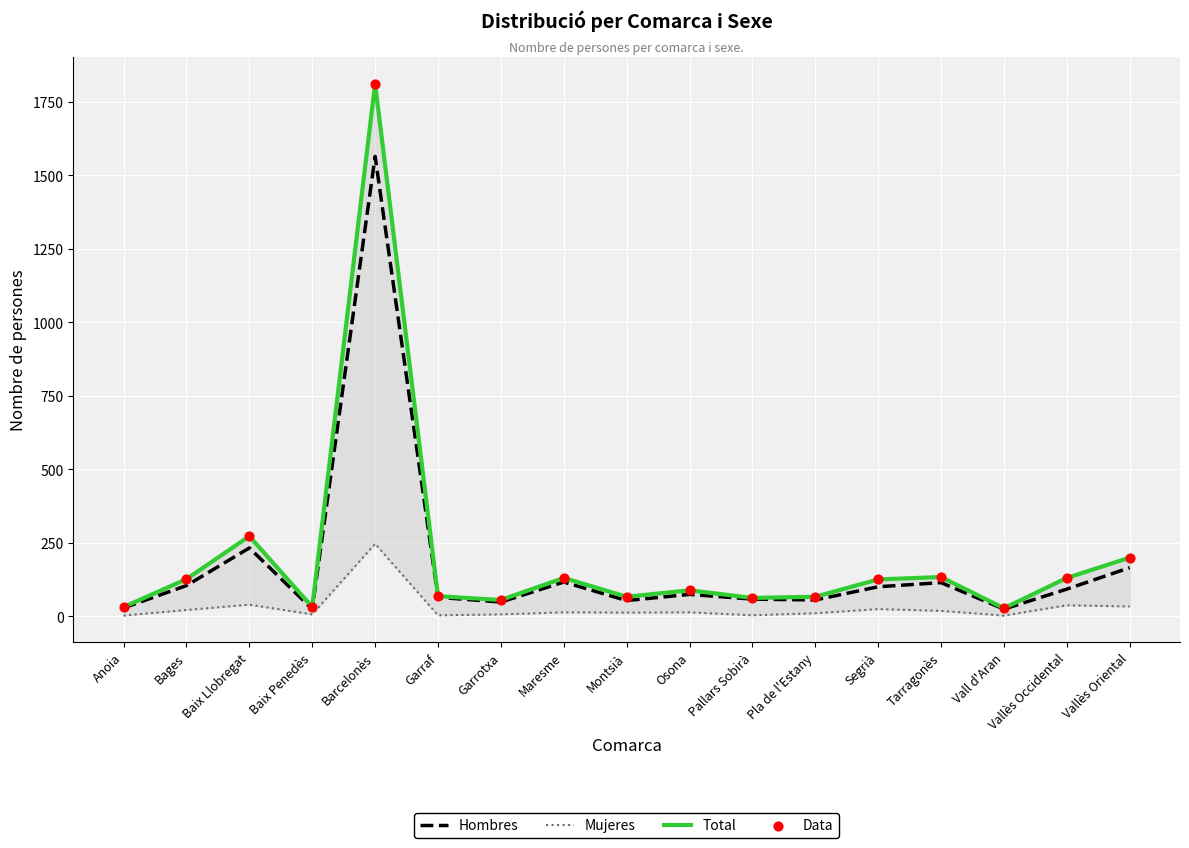

Which series reaches the minimum Y coordinate?

Mujeres